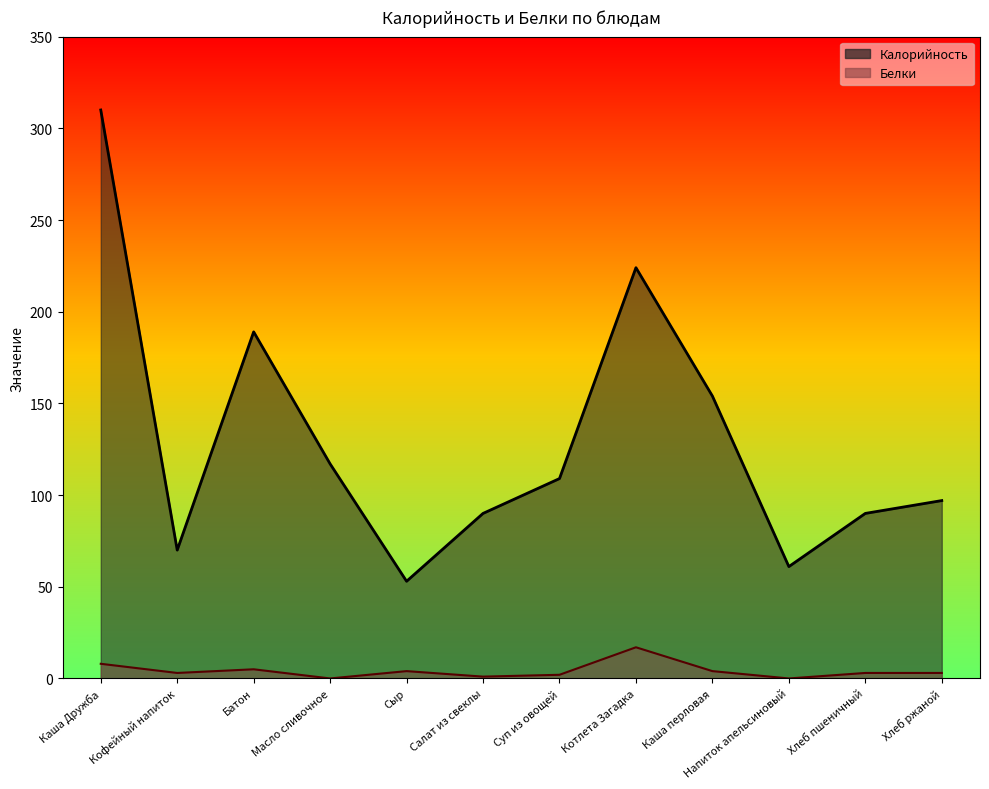

What is the label of the 7th point from the left?

Суп из овощей